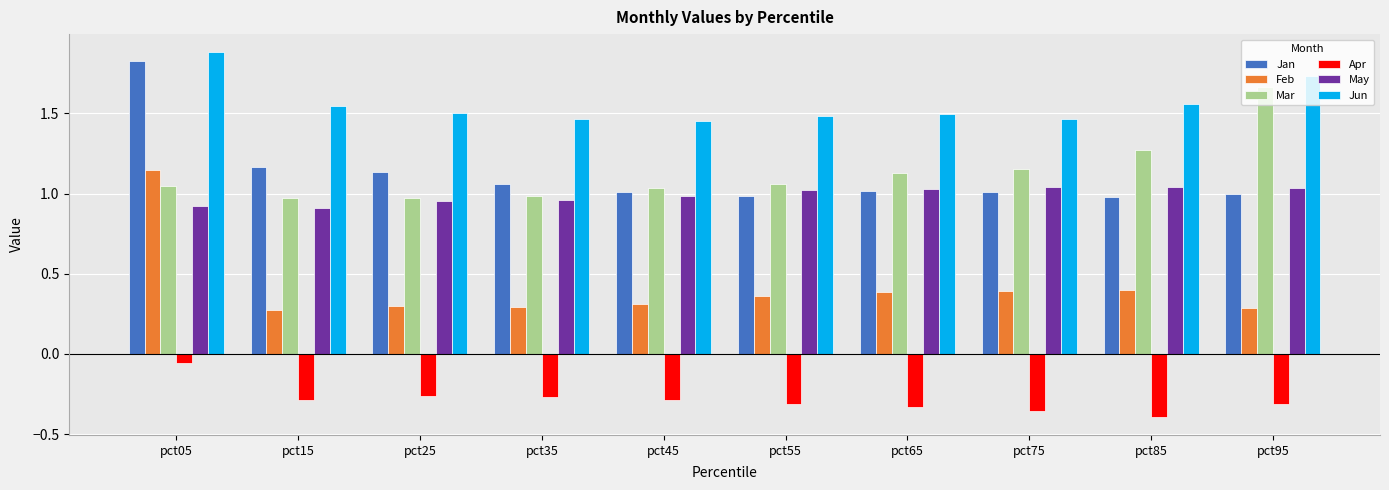

What are all the series names shown in the legend?

Jan, Feb, Mar, Apr, May, Jun